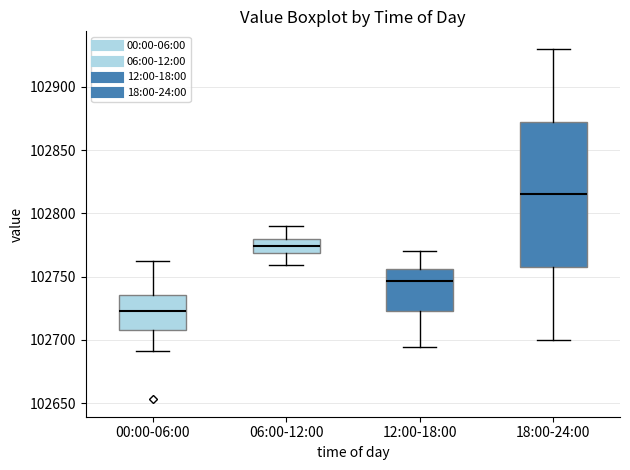

Which box is the tallest, from its lower edge to its upper edge?

18:00-24:00